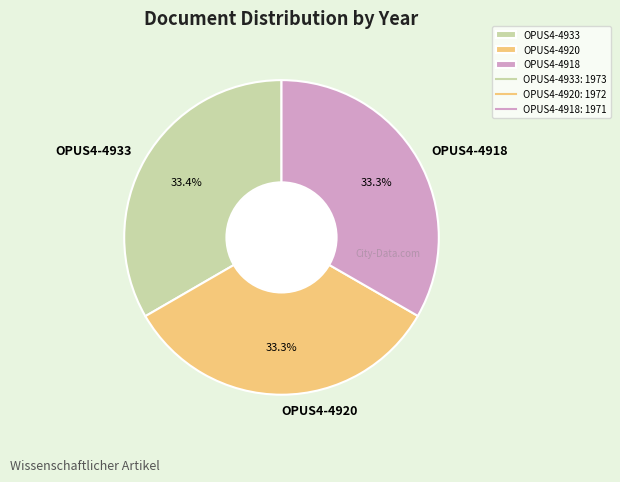

Approximately how many times larger is the value at OPUS4-4918 compared to OPUS4-4920?

1.0